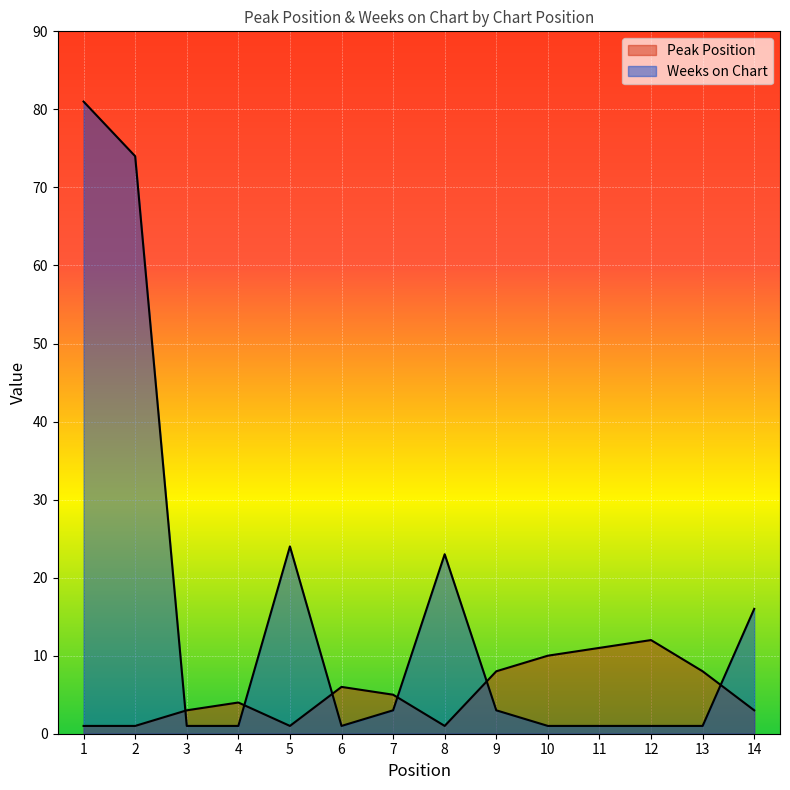

How many intersections are there between Weeks on Chart and Peak Position?

6